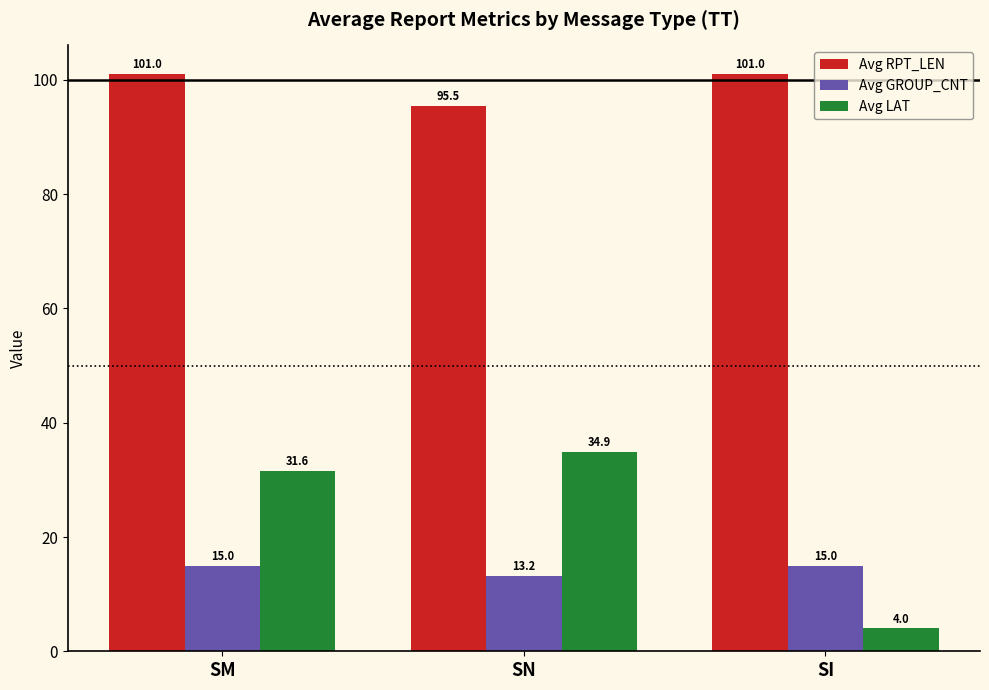

At which category is the sum across all series the highest?

SM